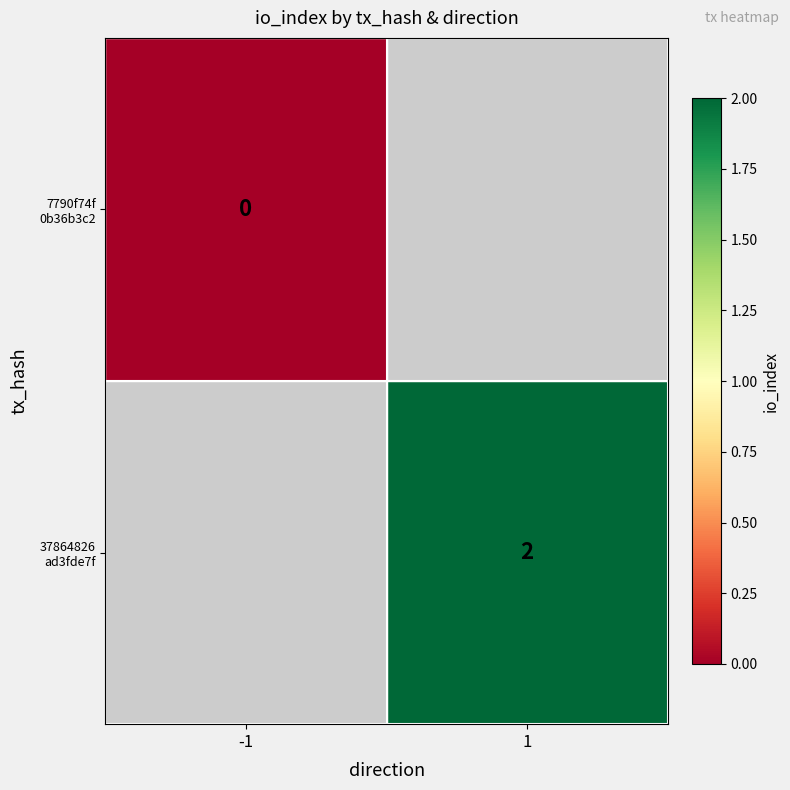

Which label corresponds to the smallest value in the chart?

-1